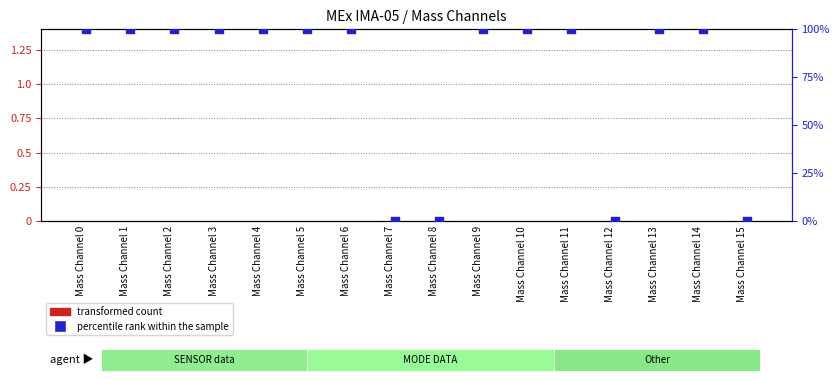

Which series contains the highest Y value?

percentile rank within the sample